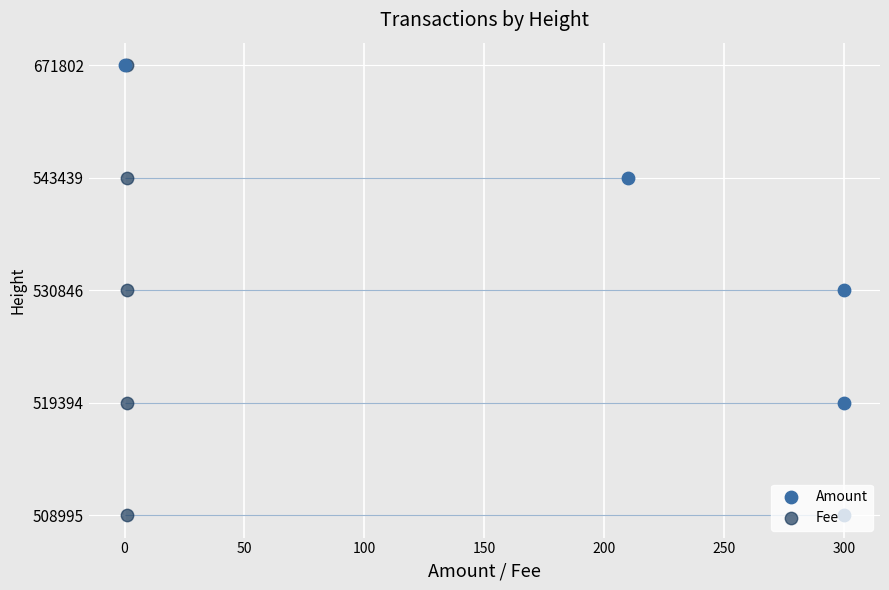

Which series contains the lowest Y value?

Amount